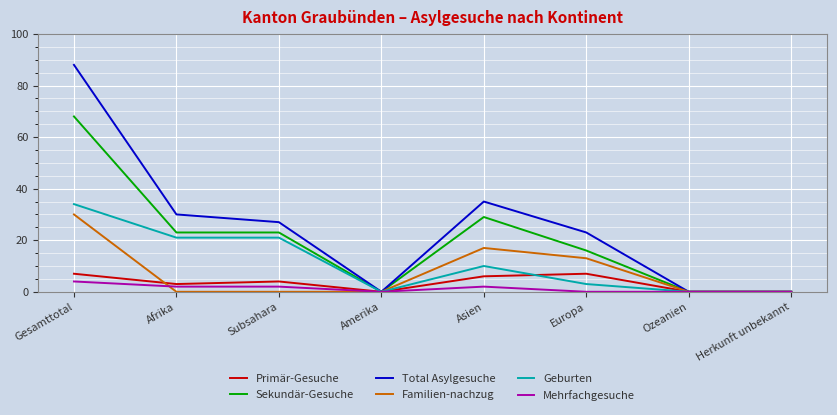

What is the maximum value shown in the chart?

88